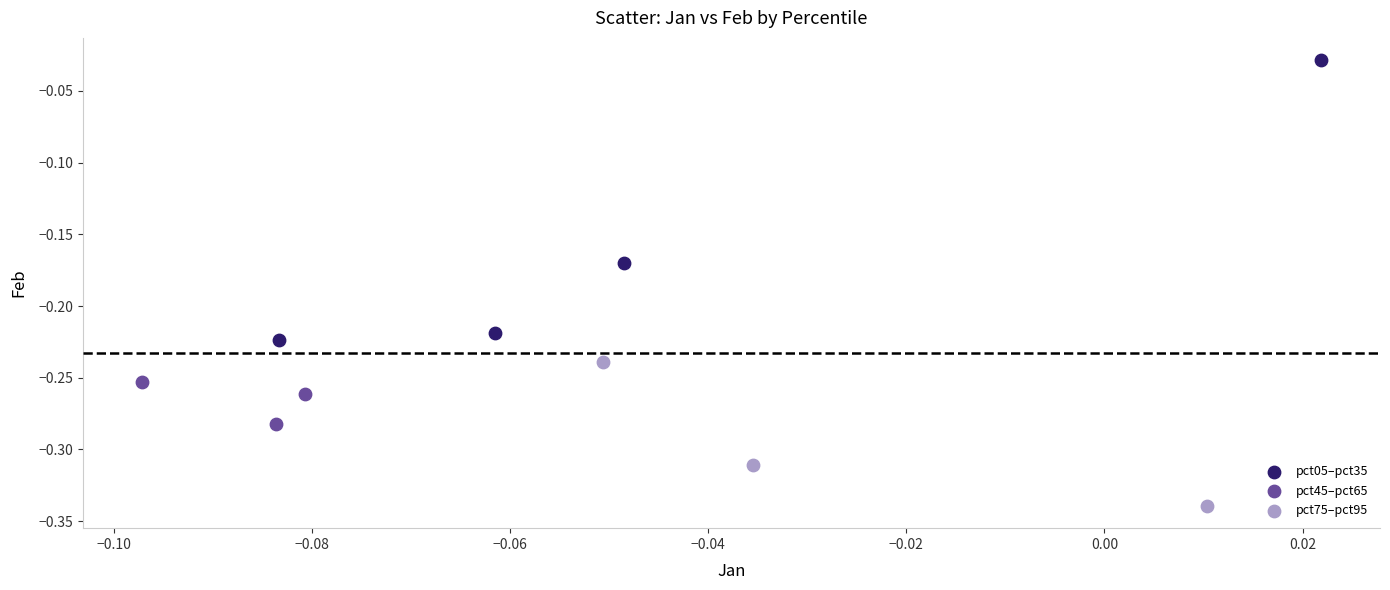

Which series has the largest Y range (max minus min)?

pct05–pct35